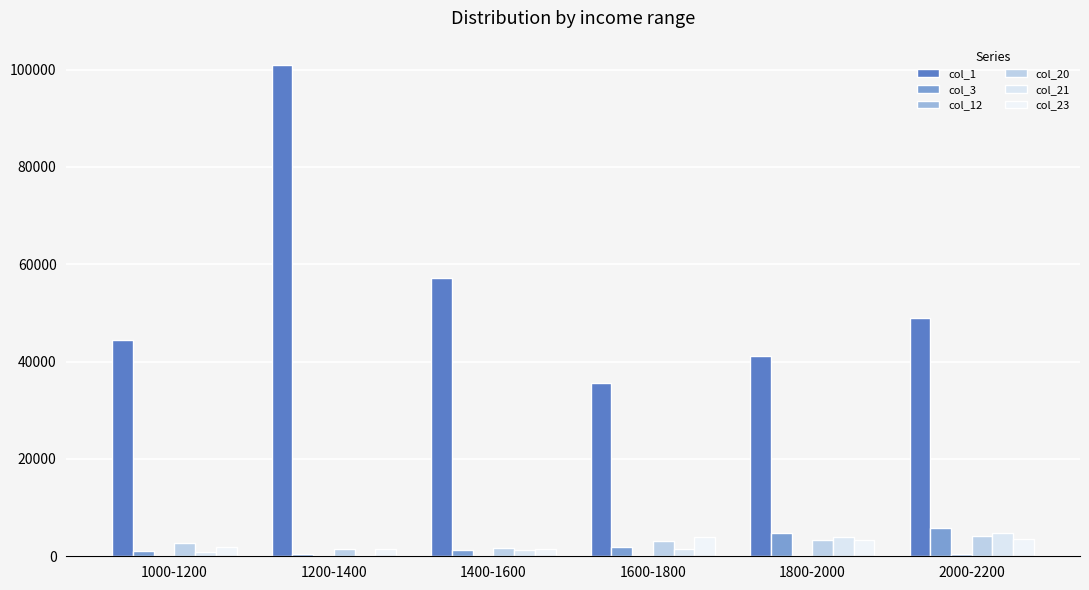

How many series are shown in this chart?

6